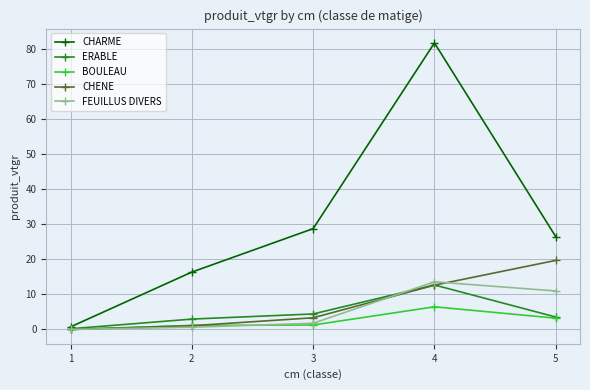

True or false: BOULEAU has a value of 1.3 at 3.

True